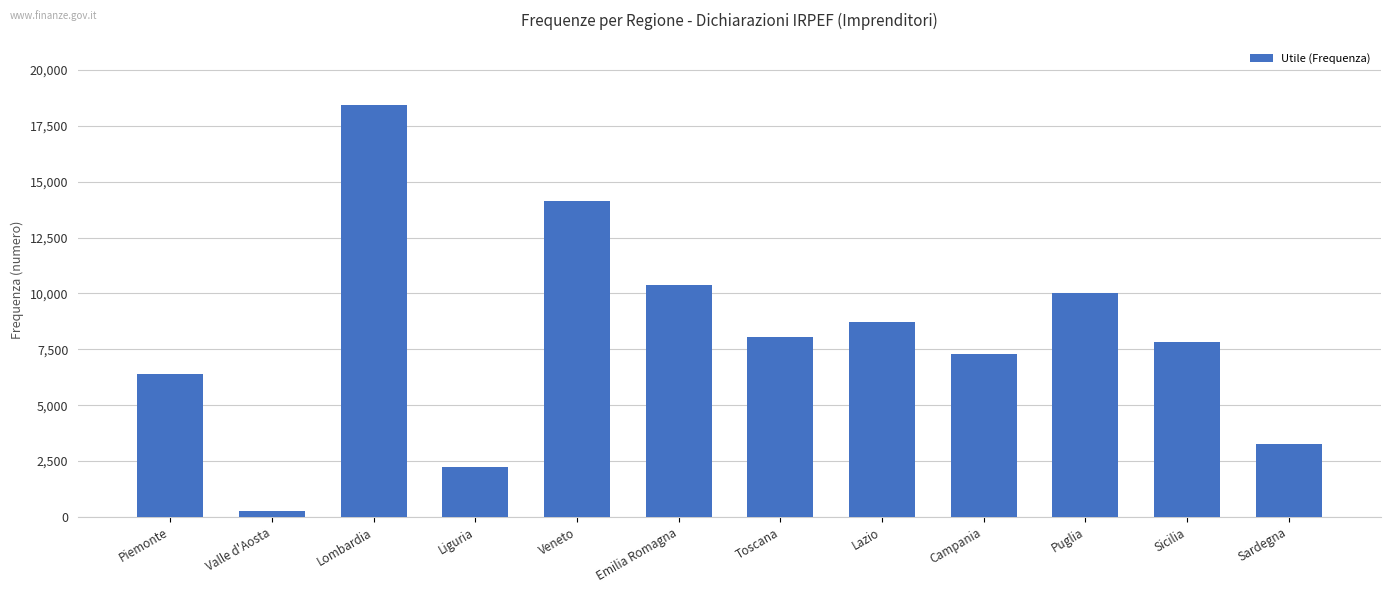

Rank the categories by value from lowest to highest.

Valle d'Aosta, Liguria, Sardegna, Piemonte, Campania, Sicilia, Toscana, Lazio, Puglia, Emilia Romagna, Veneto, Lombardia